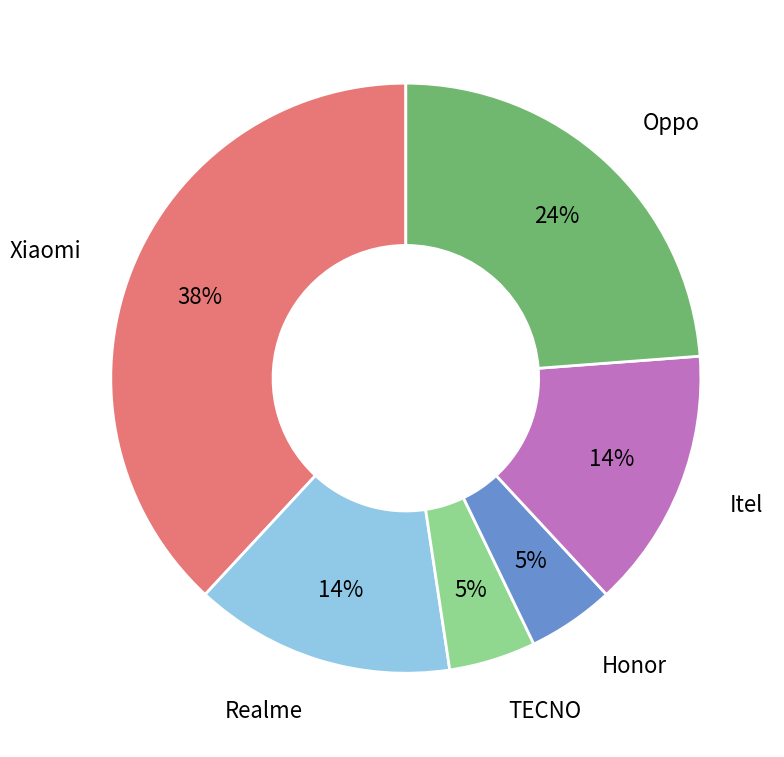

Is there any slice that represents more than half of the pie?

No